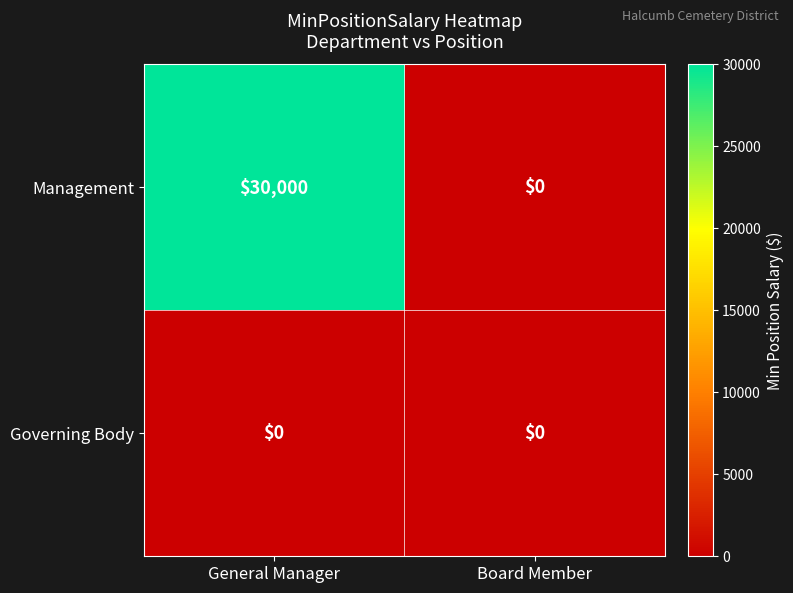

How many series are shown in this chart?

2